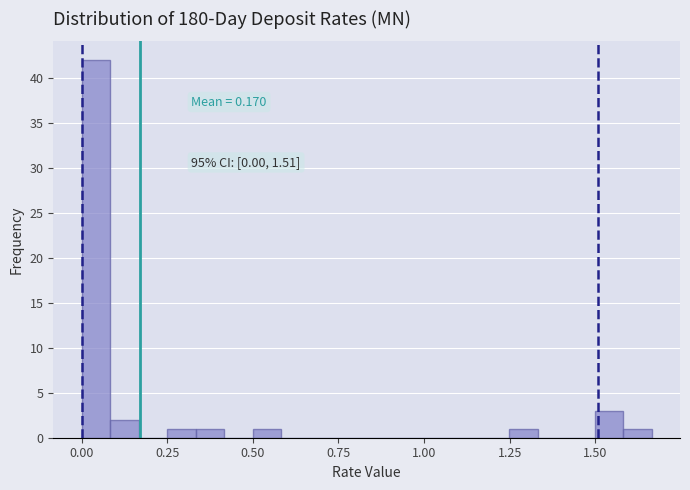

Read against the x-axis, roughly where is the centre of the tallest bar?

0.05